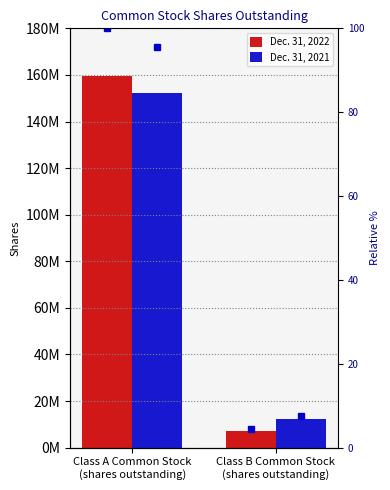

True or false: Dec. 31, 2021 has a value of 152098257.0 at Class A Common Stock
(shares outstanding).

True